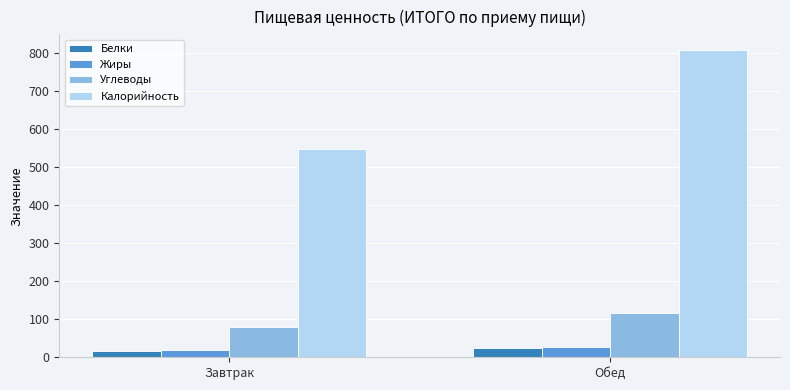

What are all the series names shown in the legend?

Белки, Жиры, Углеводы, Калорийность